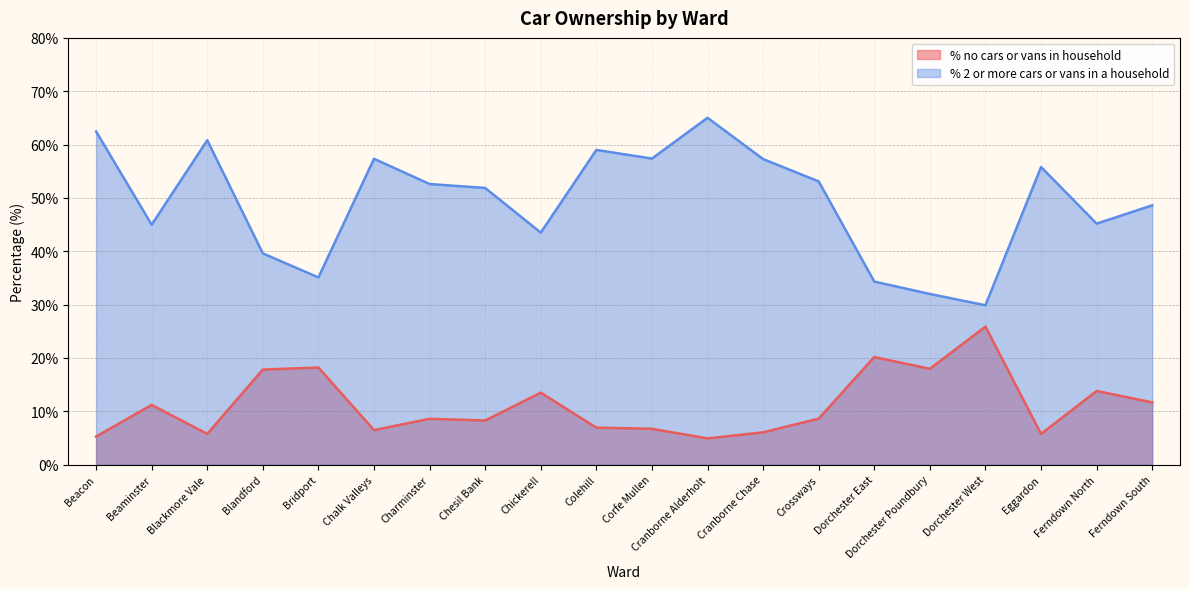

At which label does % no cars or vans in household first exceed 8?

Beaminster